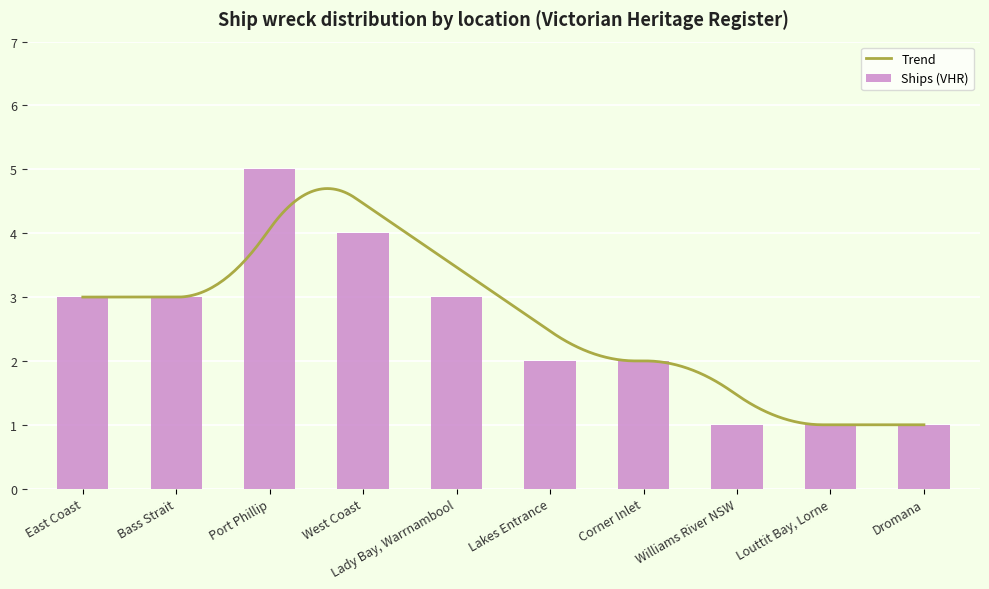

What is the change in value from Port Phillip to Williams River NSW?

-4